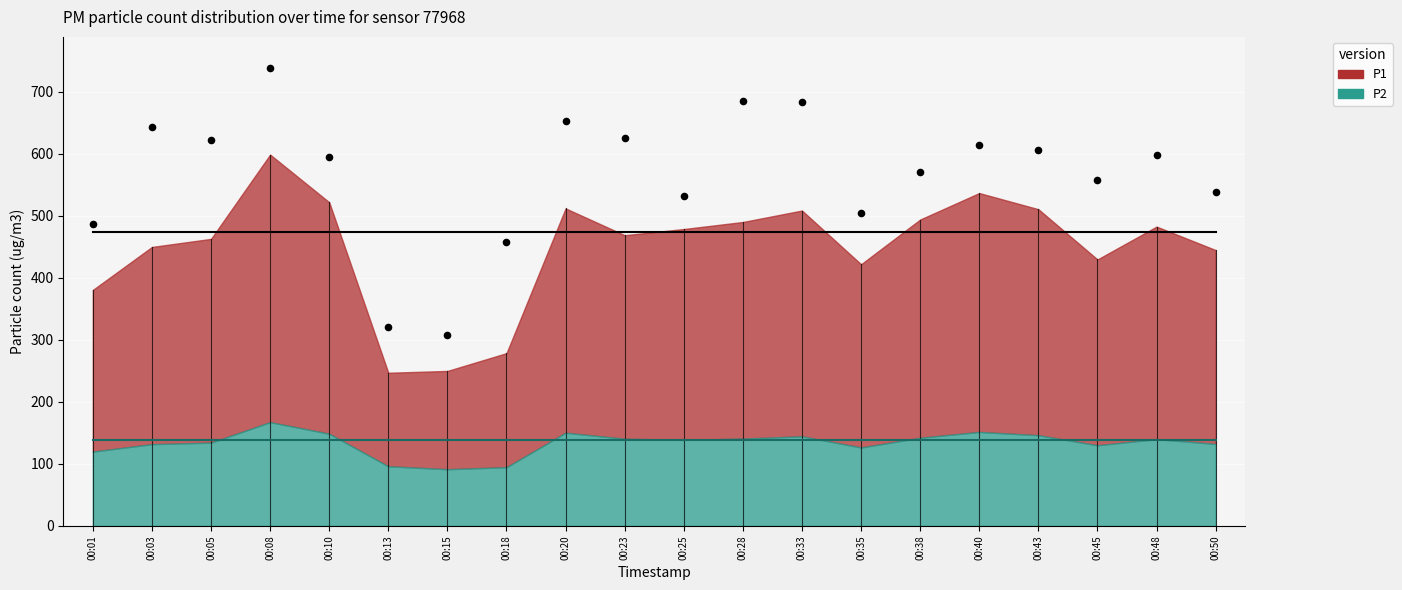

What is the range of Y values (max minus min)?

429.9